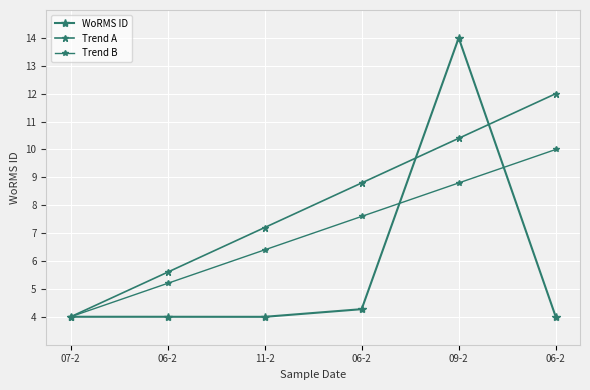

Read the Trend B value at 09-2.

8.8